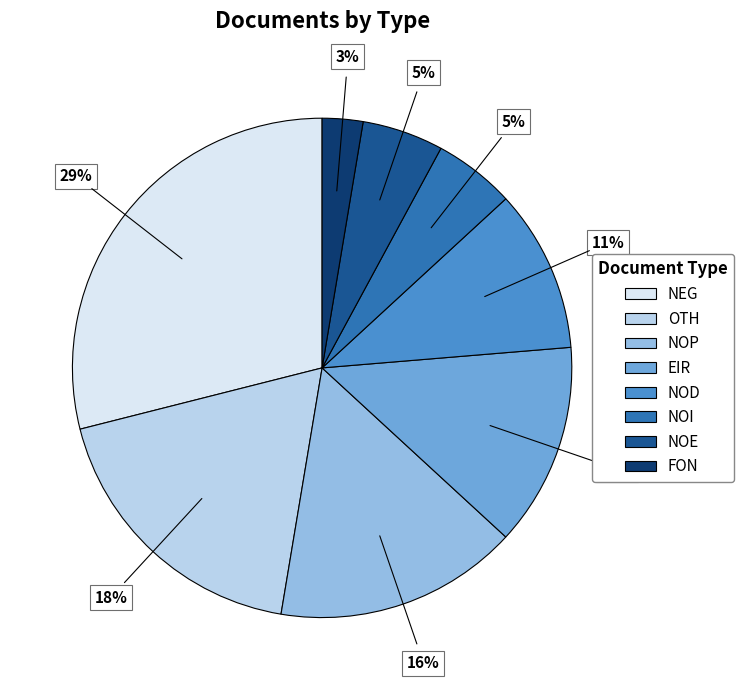

To the nearest percent, what is the average slice percentage?

12%